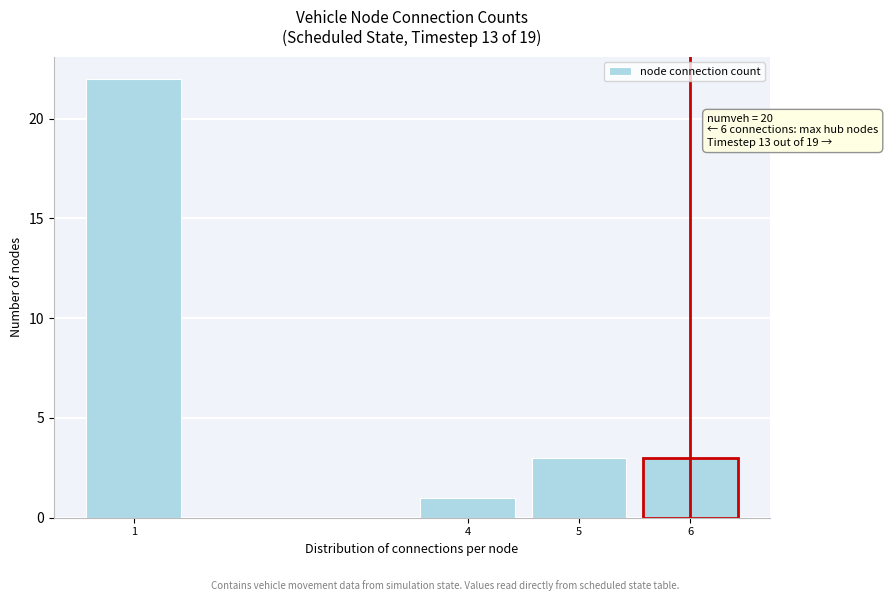

Which range on the x-axis has the tallest bar?

0.5 to 1.5